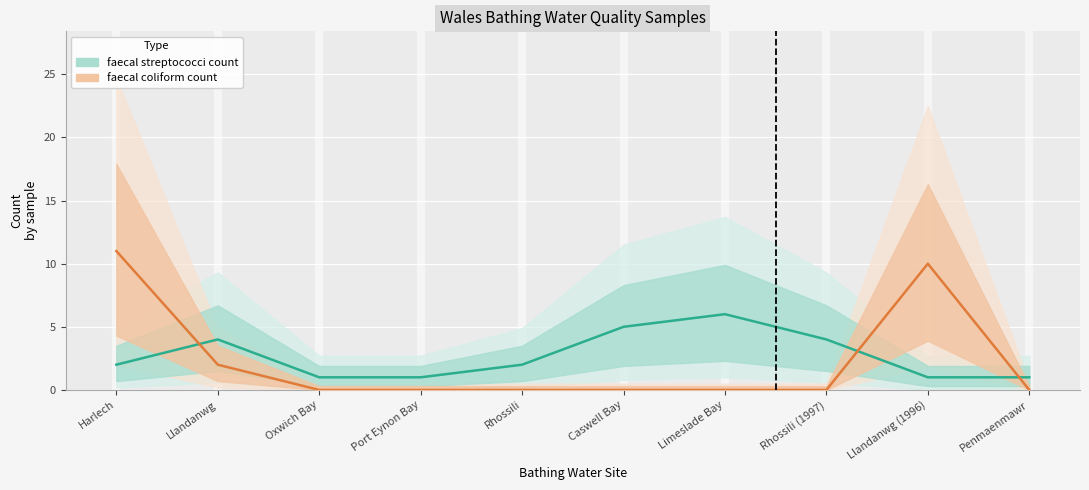

What is the label of the 5th point from the right?

Caswell Bay